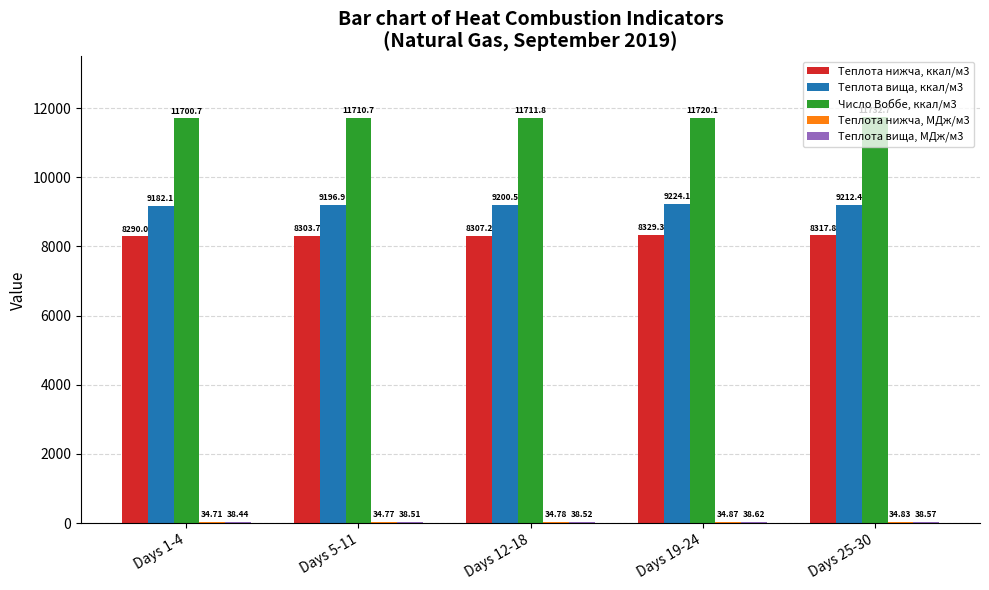

Is the value of Теплота нижча, ккал/м3 at Days 5-11 greater than the value of Теплота вища, ккал/м3 at Days 19-24?

No